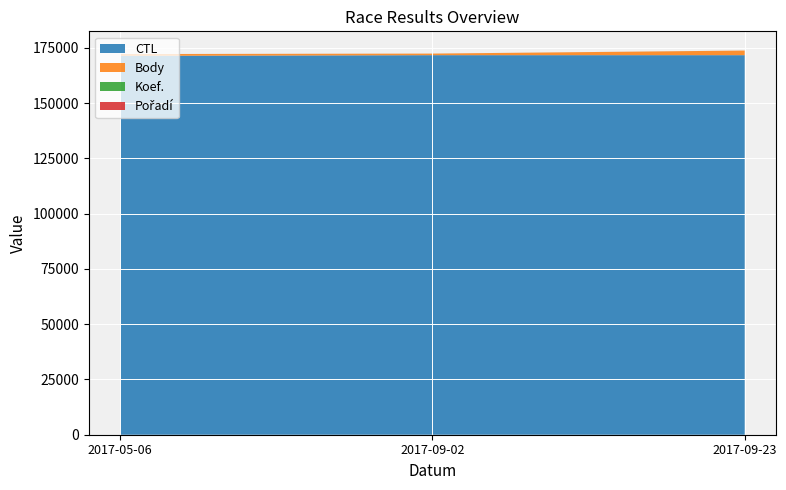

Reading right to left, list all the values displayed in this chart.

CTL: 171717	171714	171405
Body: 2081	707	804
Koef.: 7	7	2
Pořadí: 7	7	2